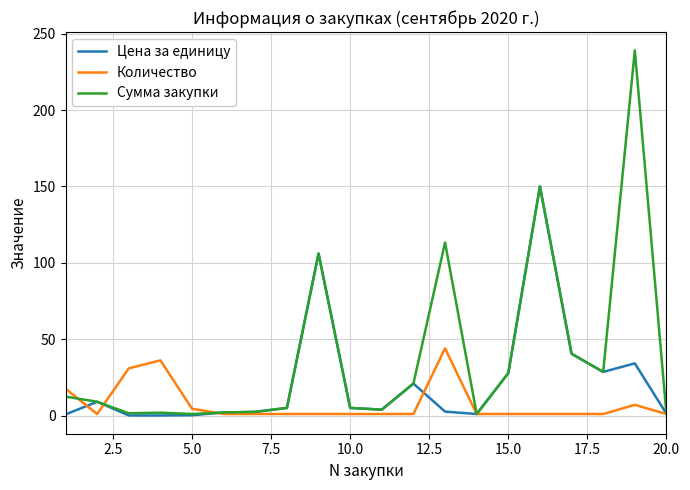

Which series has the largest total across all categories?

Сумма закупки